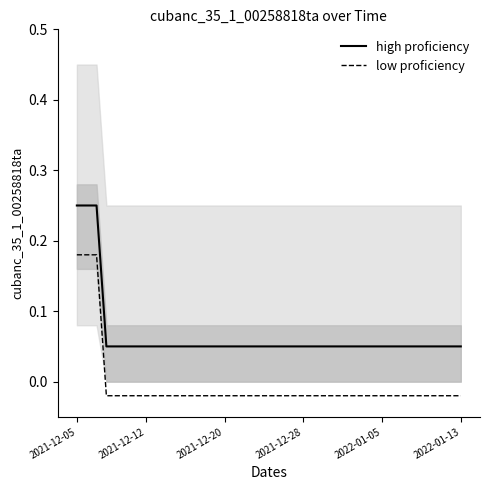

At 16, list the series in order from smallest to largest.

low proficiency, high proficiency